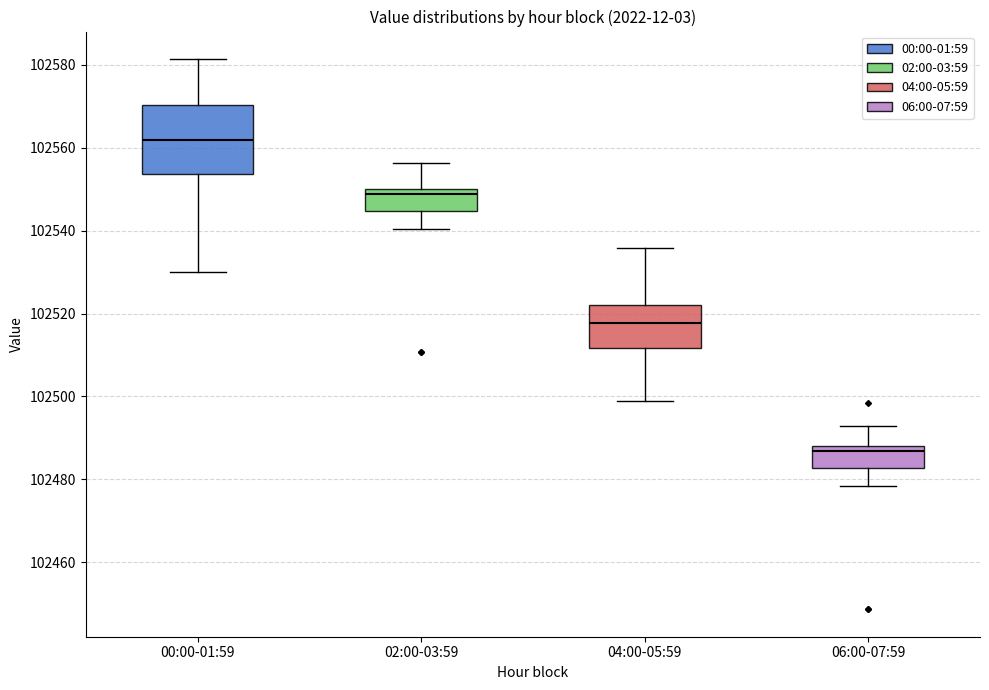

Reading left to right, read every box against the y-axis: the position of its median line, the range the box covers, and the ends of its whiskers. The values are not printed on the chart, so give them approximately, as read against the axis.

00:00-01:59: median 102562, box 102554 to 102570, whiskers 102530 to 102582
02:00-03:59: median 102548, box 102544 to 102550, whiskers 102540 to 102556
04:00-05:59: median 102518, box 102512 to 102522, whiskers 102498 to 102536
06:00-07:59: median 102486, box 102482 to 102488, whiskers 102478 to 102492